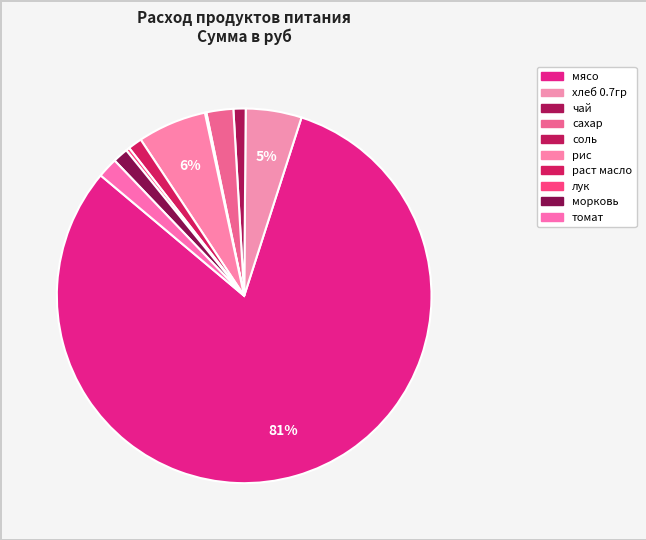

Rank the categories by value from lowest to highest.

соль, лук, чай, раст масло, морковь, томат, сахар, хлеб 0.7гр, рис, мясо